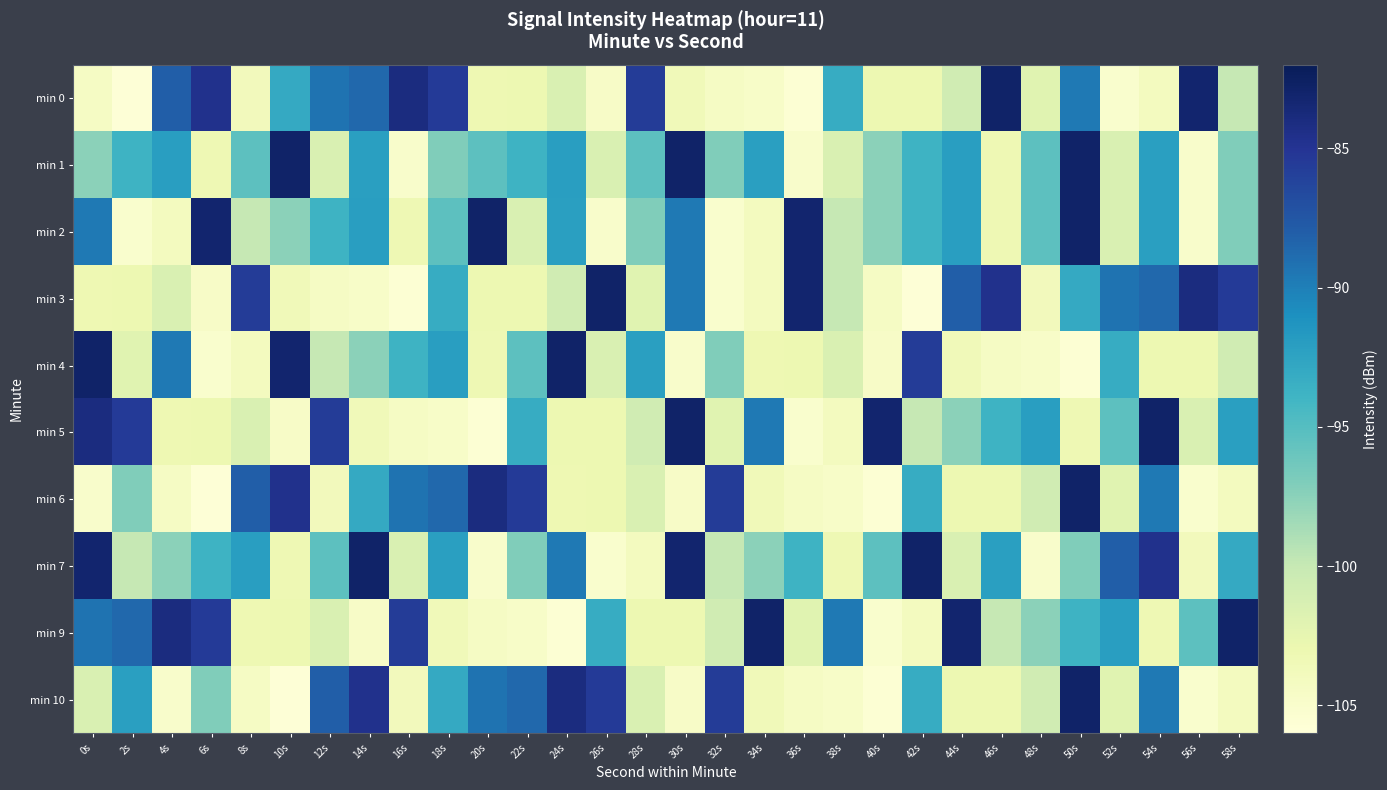

How many categories are shown in the chart?

30